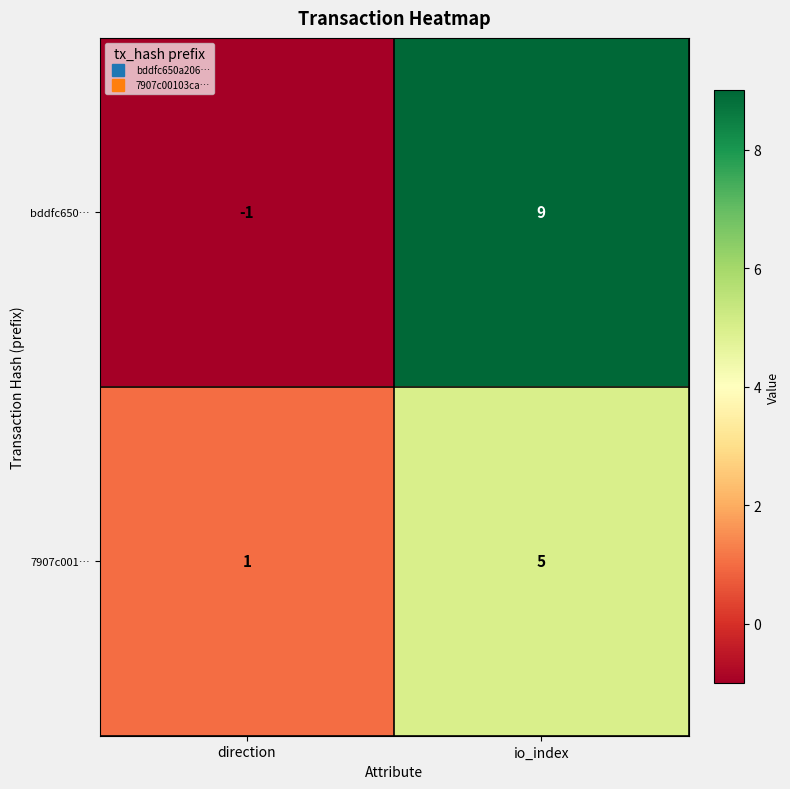

What is the minimum value shown in the chart?

-1